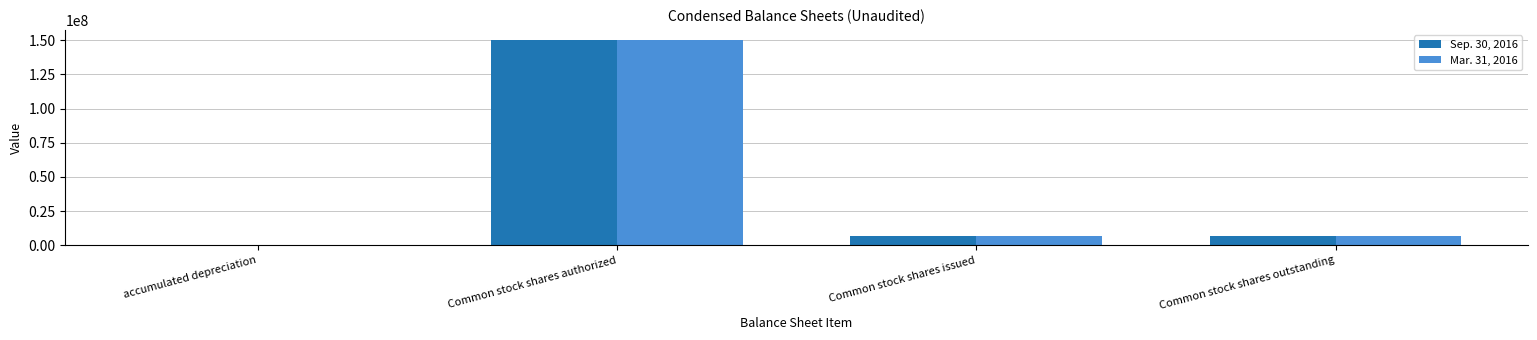

What is the greatest value displayed?

150000000